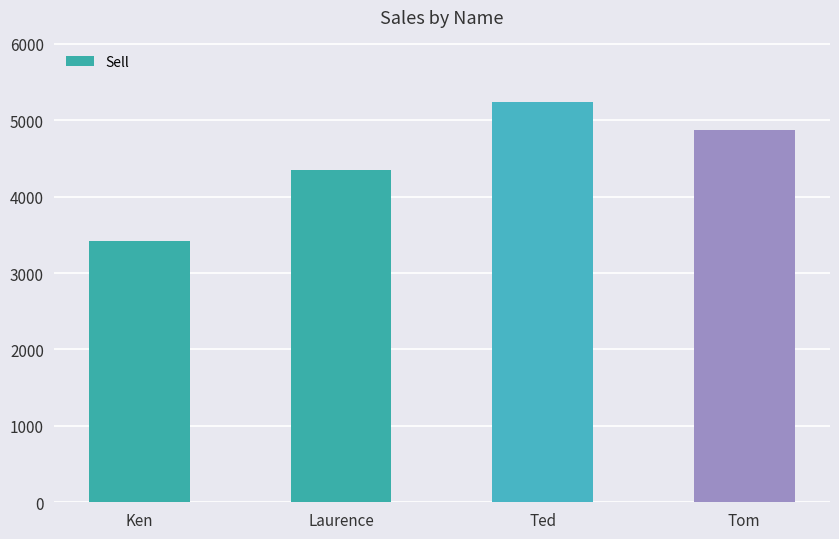

Rank the categories by value from lowest to highest.

Ken, Laurence, Tom, Ted